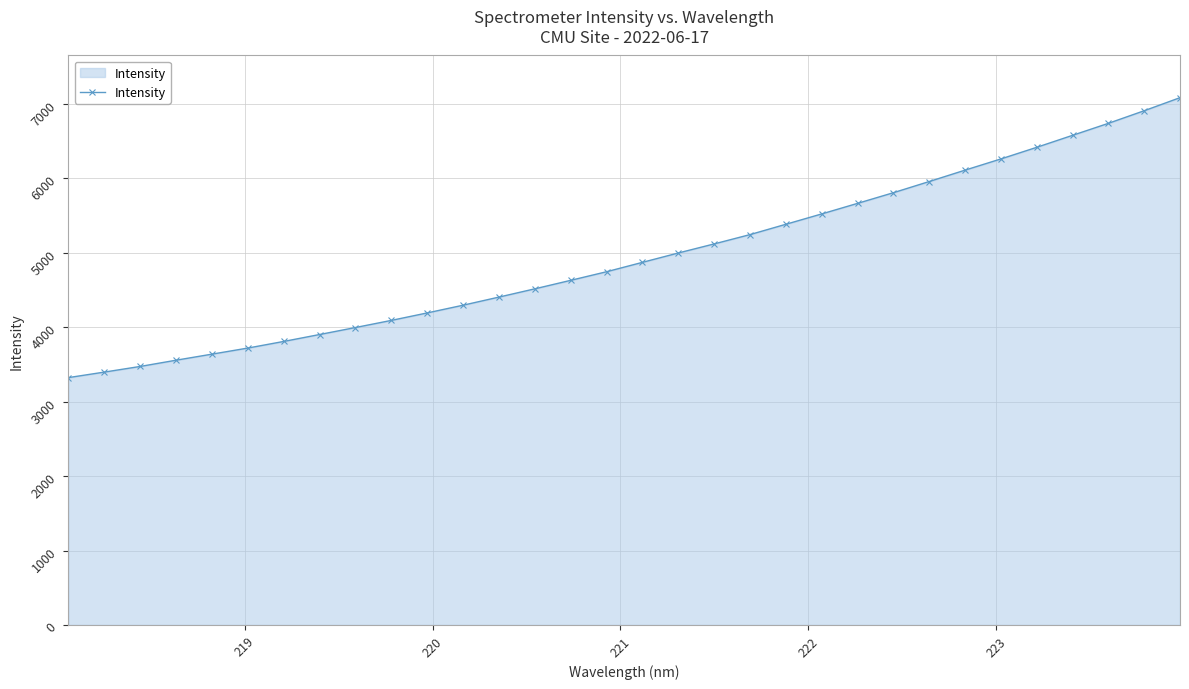

What is the value of the 19th point from the left?

5119.2